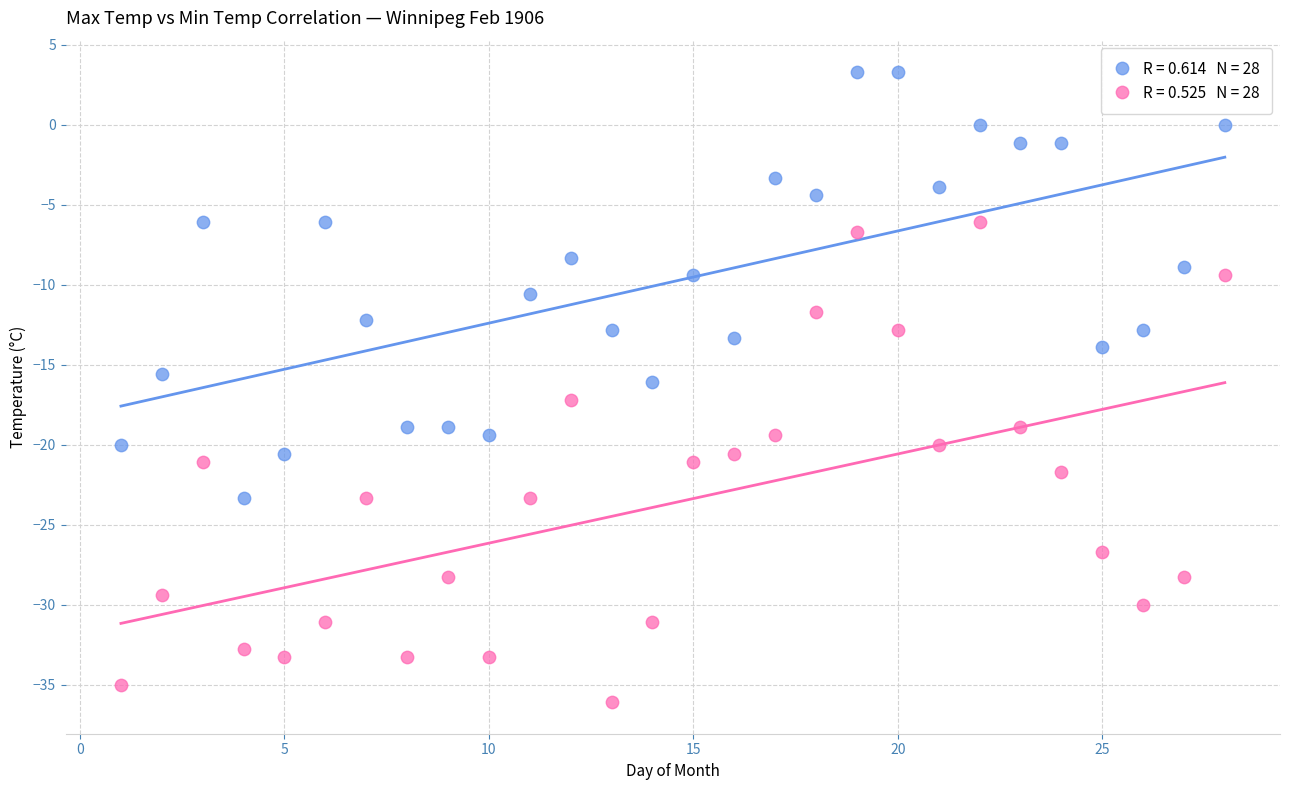

Across all data points, what is the range of X values (max minus min)?

27.0